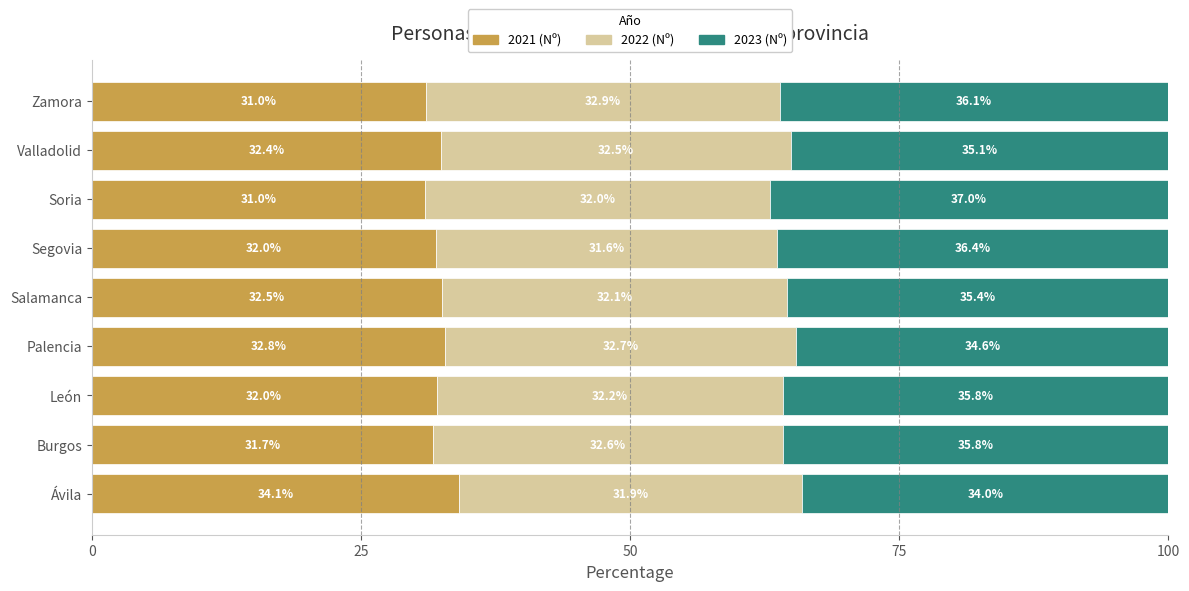

The value of 2021 (Nº) at León is 32.0. True or false?

True